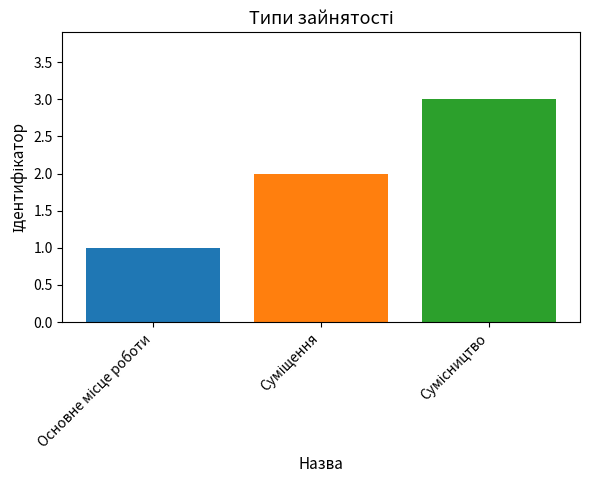

What is the maximum value shown in the chart?

3